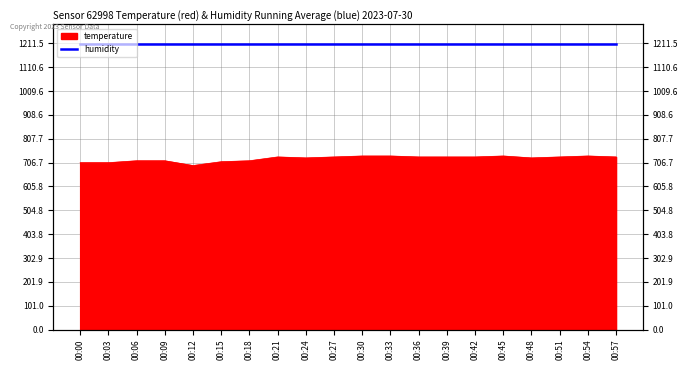

Does the chart display data point markers on the line(s)?

No